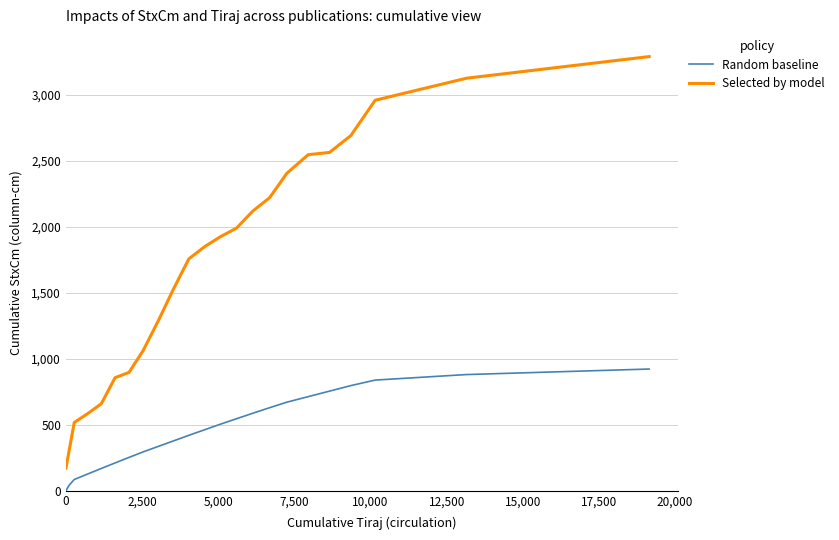

True or false: Random baseline and Selected by model cross at least once.

False